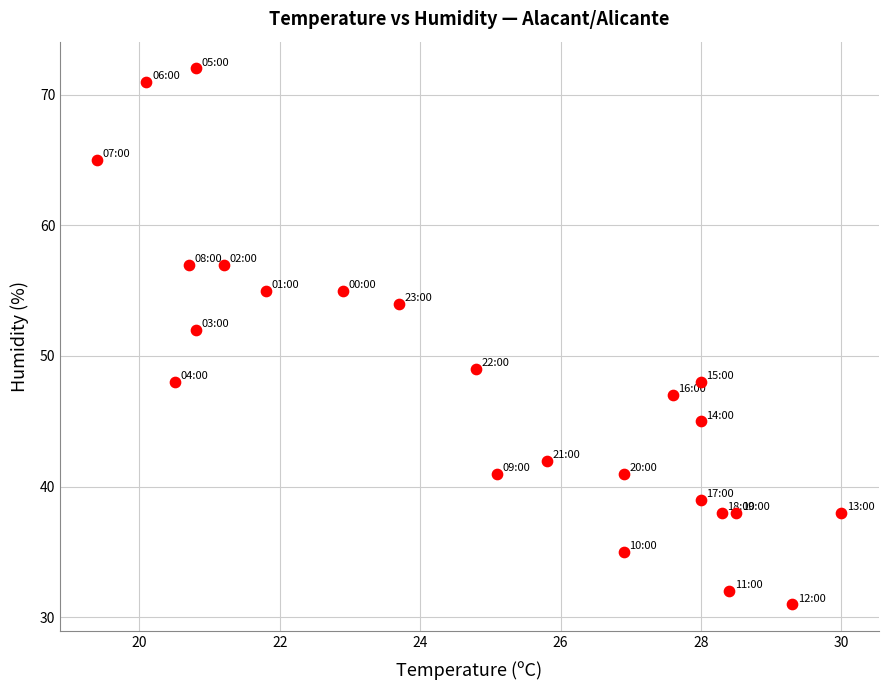

What is the range of Y values (max minus min)?

41